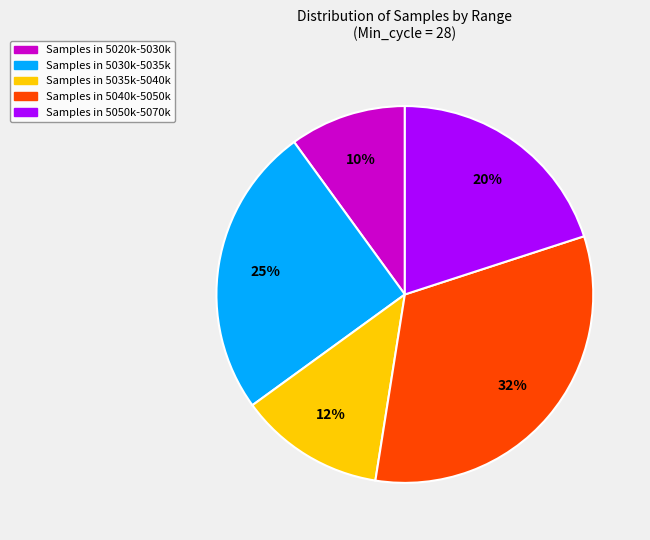

Does any single category account for the majority?

No